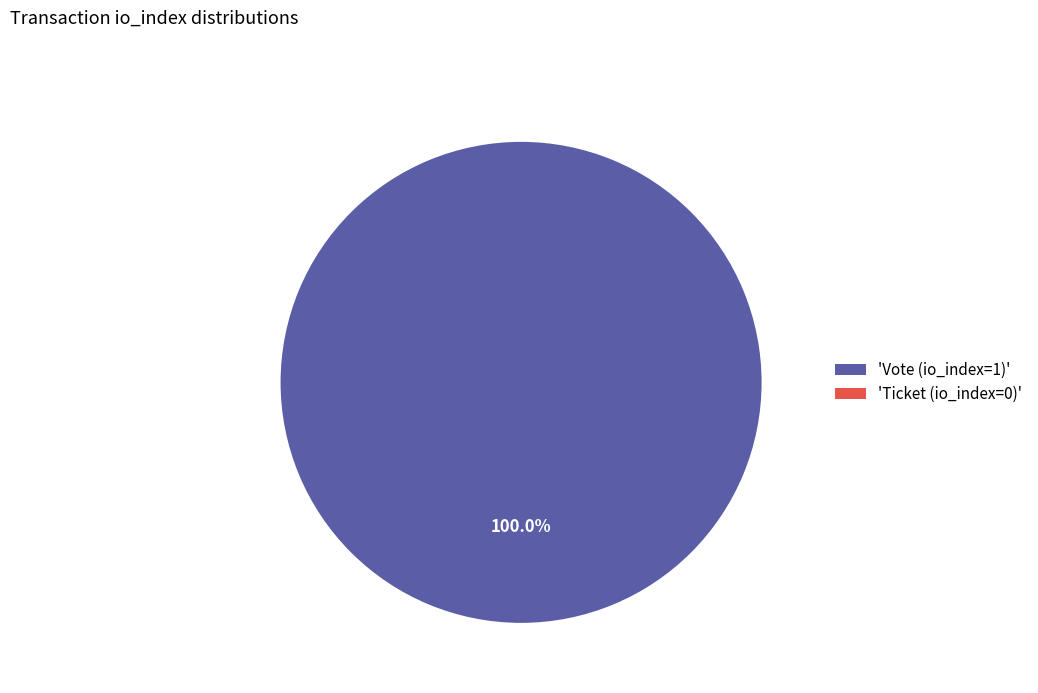

Combined, what portion of the pie is Ticket (io_index=0) and Vote (io_index=1)?

100.0%